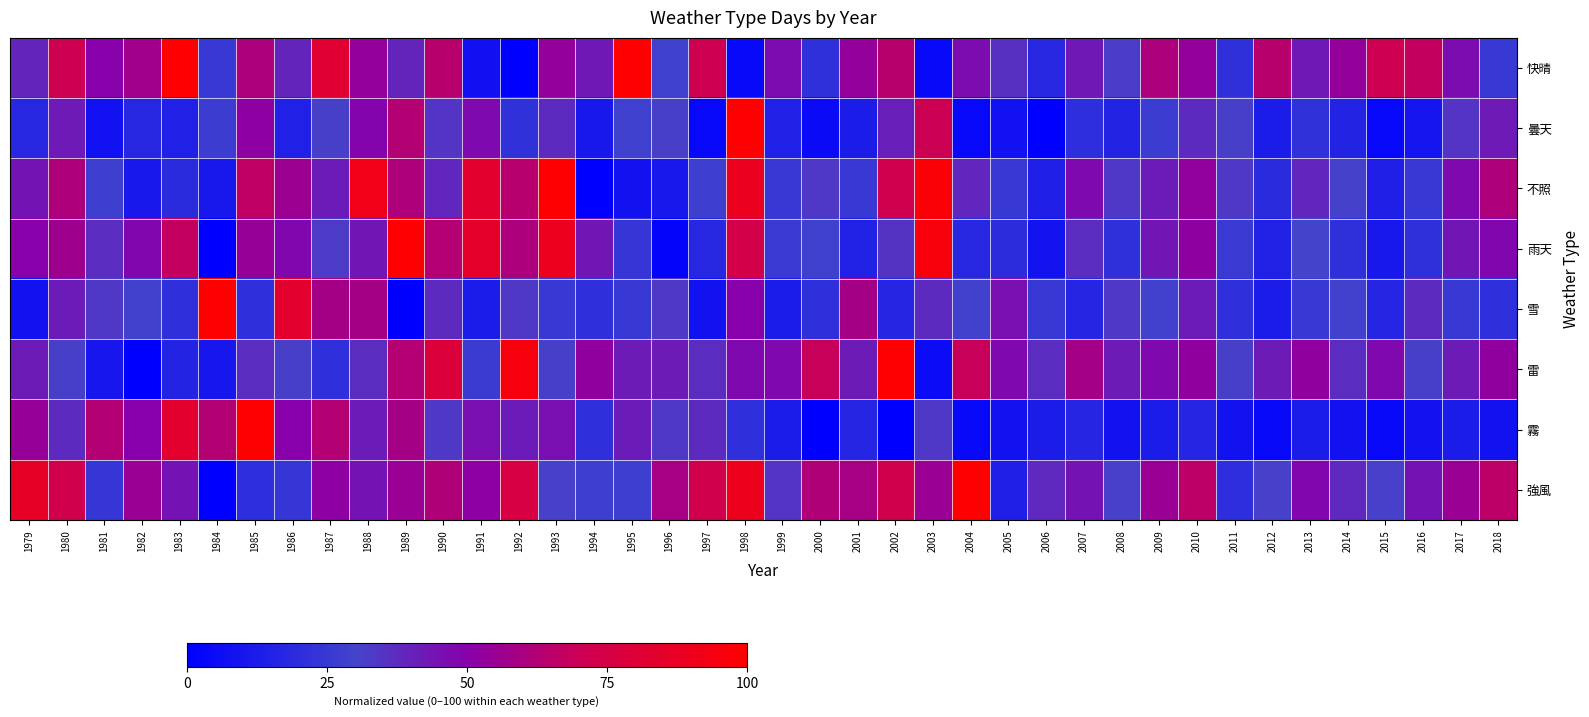

Which series has the largest range (max minus min)?

快晴